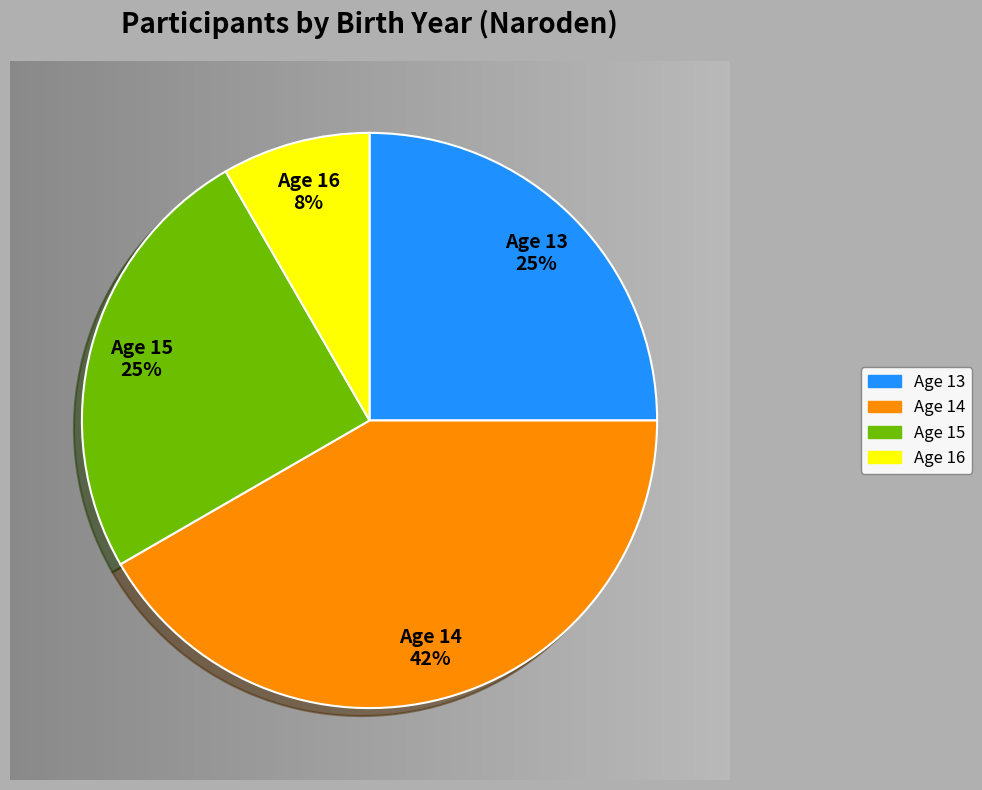

True or false: Age 14 accounts for 52% of the total.

False